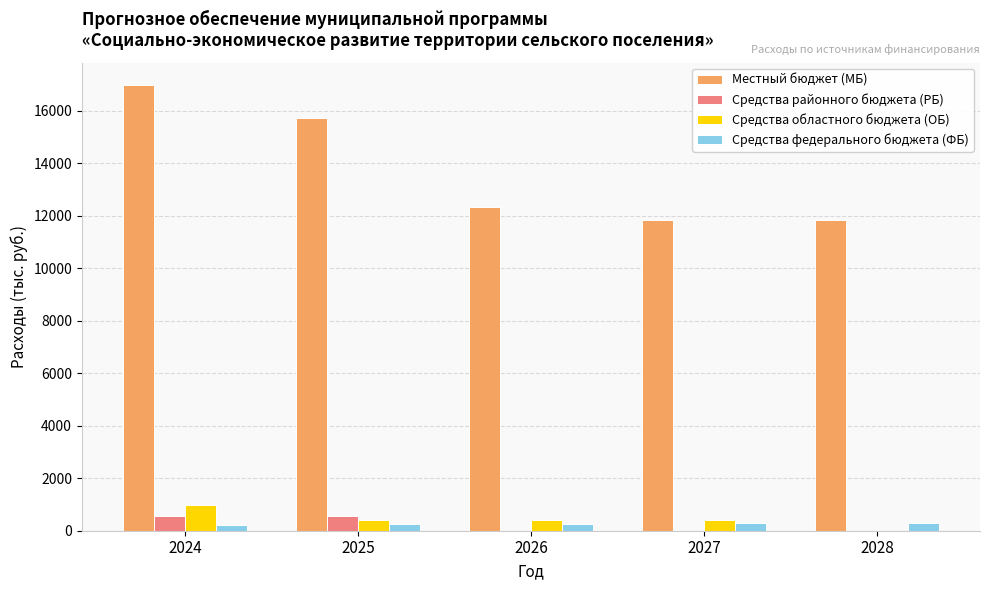

What is the sum of all Средства федерального бюджета (ФБ) values?

1294.3